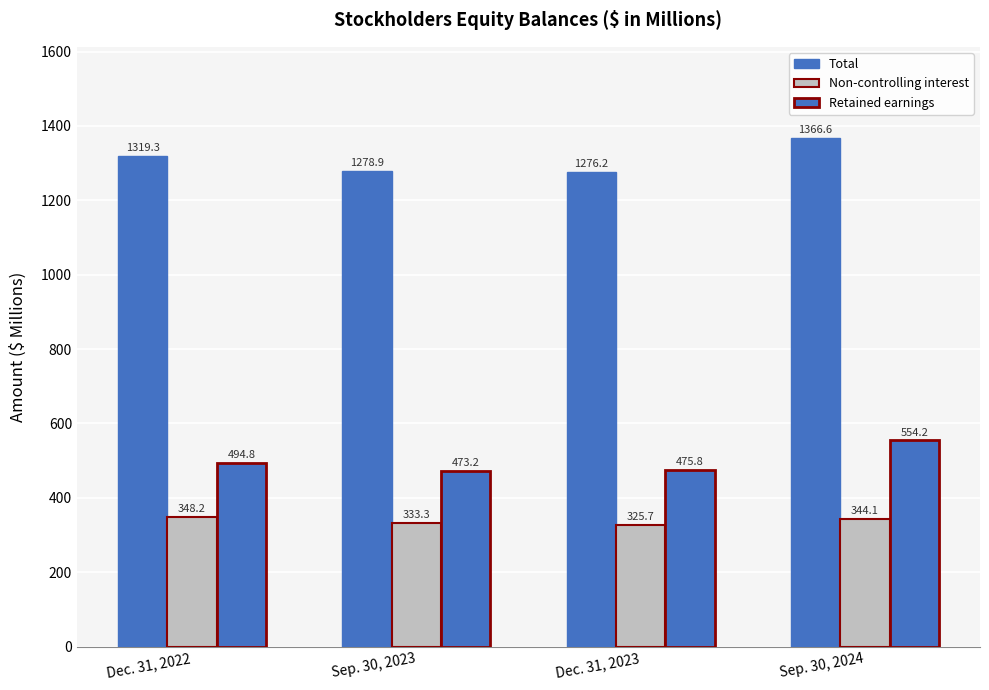

How many values in the Total series are below 1319?

2